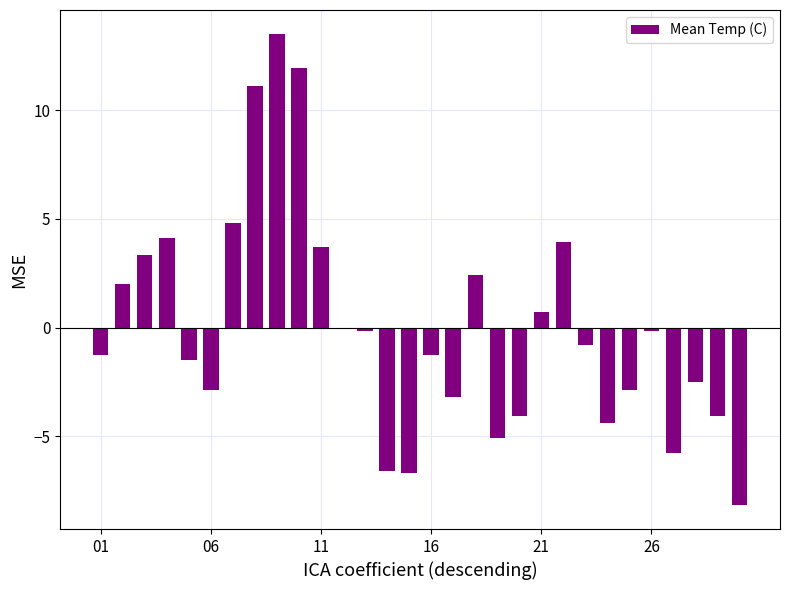

What is the difference between the second highest and minimum values?

20.1